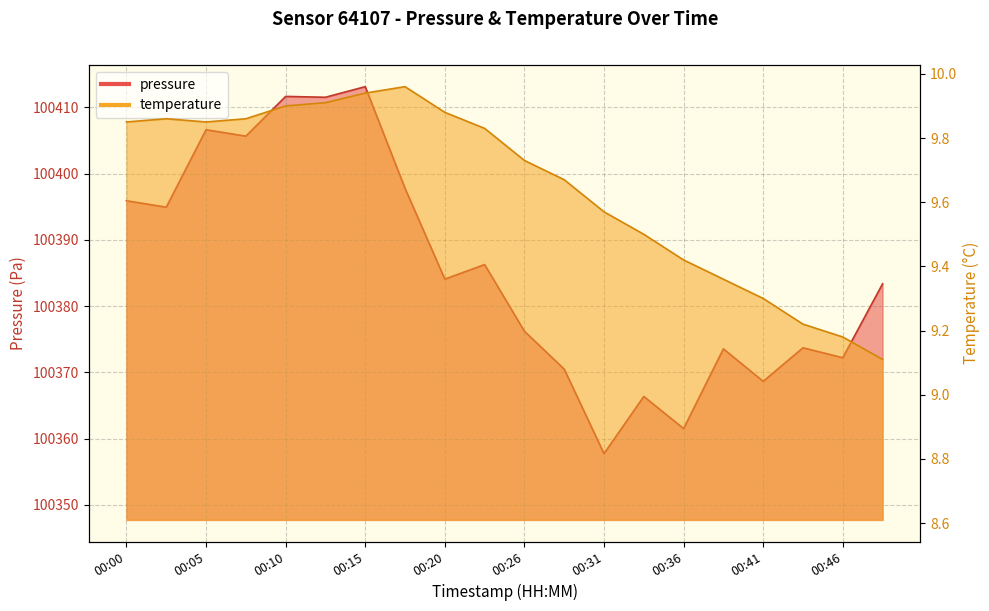

In temperature, how many points are higher than both neighbors (excluding endpoints)?

2